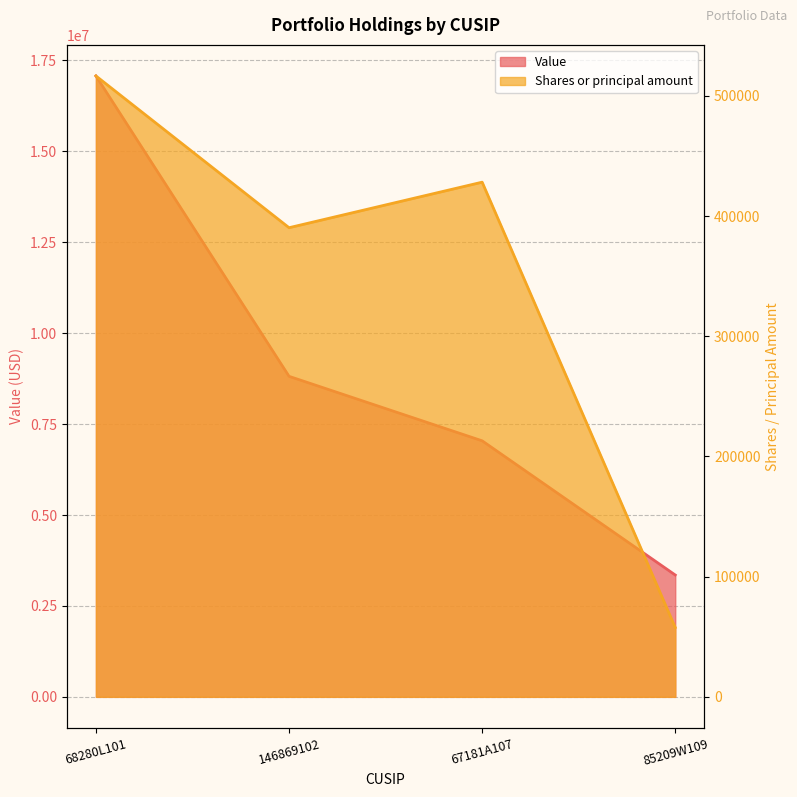

What are all the series names shown in the legend?

Value, Shares or principal amount